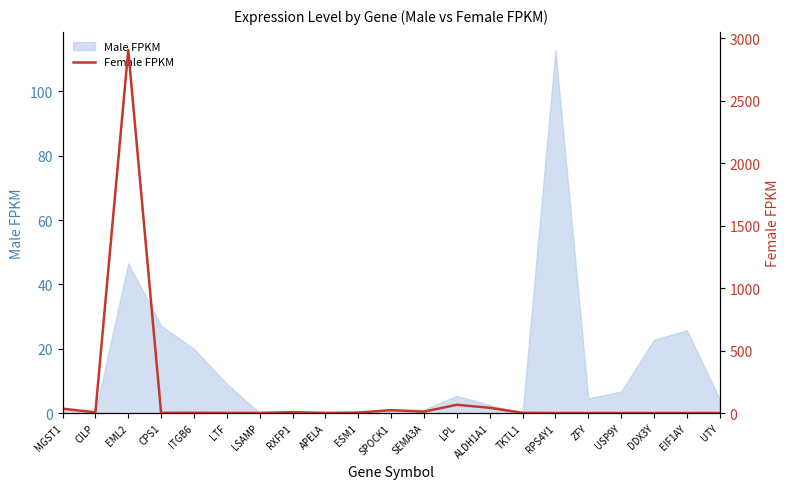

How many points are higher than both their immediate neighbors (excluding endpoints)?

5